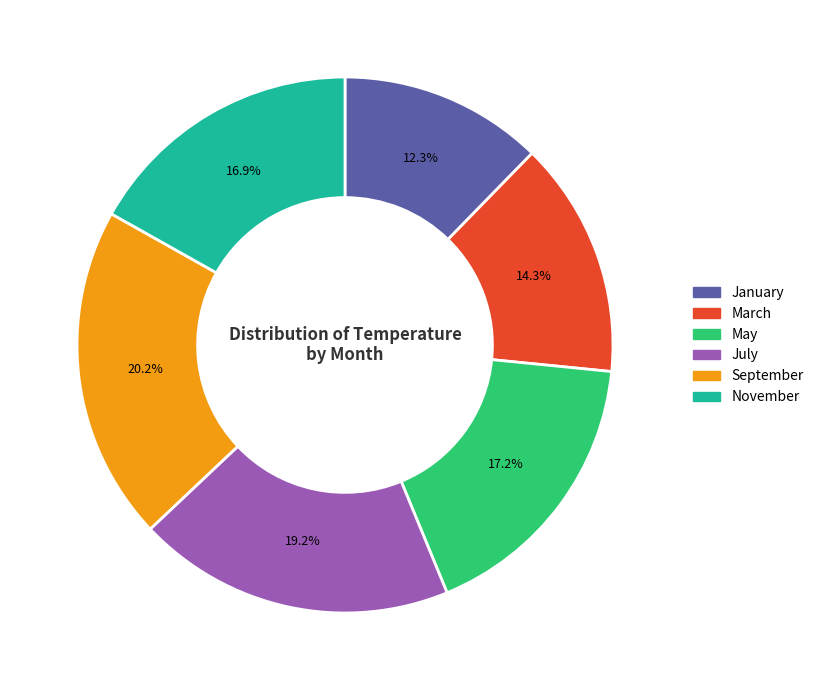

Approximately how many times larger is the value at July compared to March?

1.3